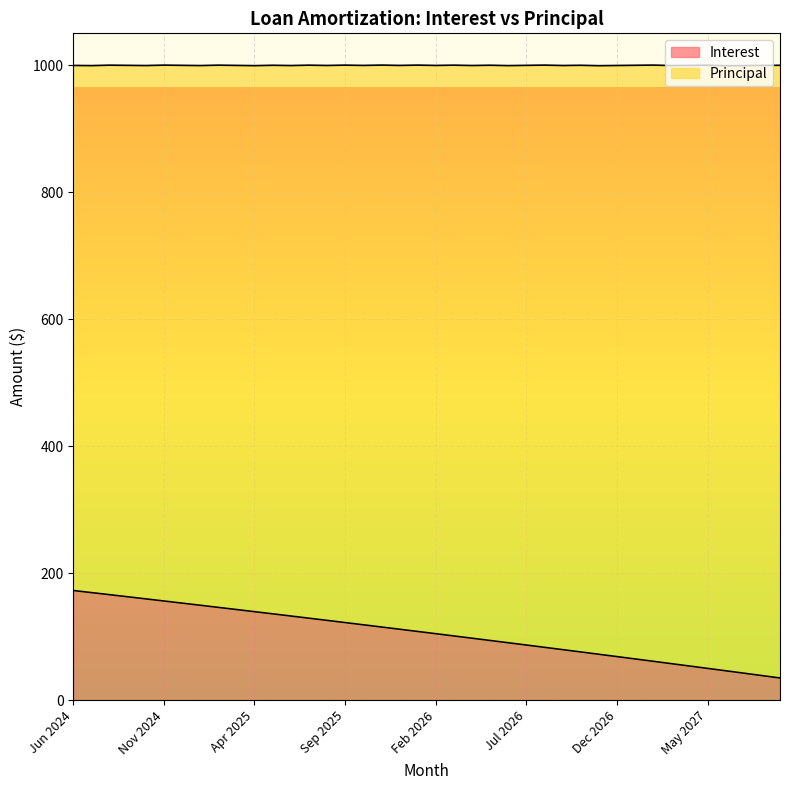

List the labels in order of value, smallest first.

Sep 2027, Aug 2027, Jul 2027, Jun 2027, May 2027, Apr 2027, Mar 2027, Feb 2027, Jan 2027, Dec 2026, Nov 2026, Oct 2026, Sep 2026, Aug 2026, Jul 2026, Jun 2026, May 2026, Apr 2026, Mar 2026, Feb 2026, Jan 2026, Dec 2025, Nov 2025, Oct 2025, Sep 2025, Aug 2025, Jul 2025, Jun 2025, May 2025, Apr 2025, Mar 2025, Feb 2025, Jan 2025, Dec 2024, Nov 2024, Oct 2024, Sep 2024, Aug 2024, Jul 2024, Jun 2024